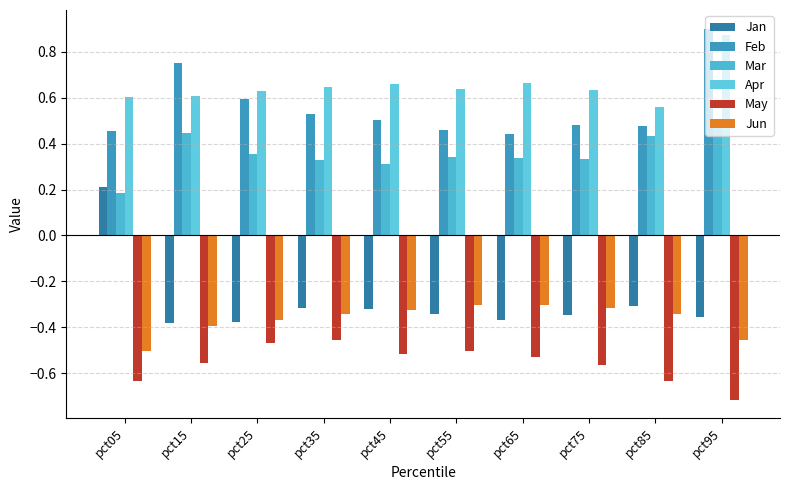

Does the chart contain any negative values?

Yes